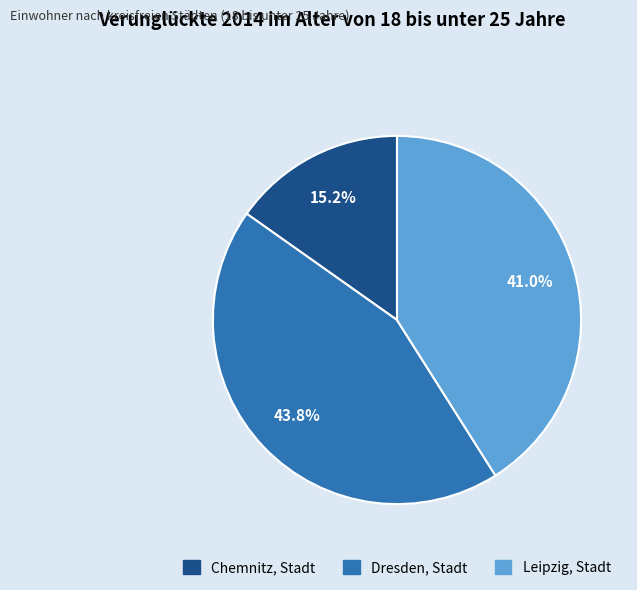

What percentage is the Dresden, Stadt slice, to the nearest percent?

44%